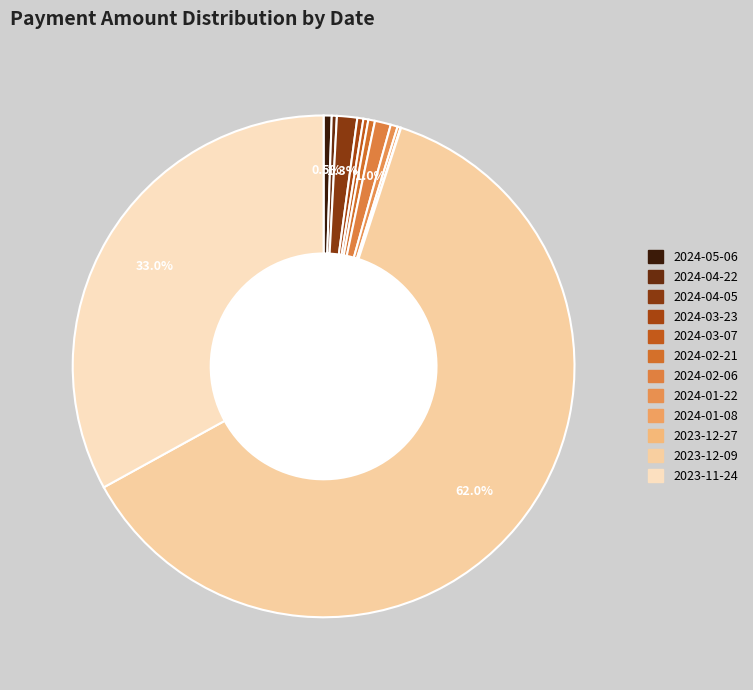

The 2024-03-23 slice represents 9% of the pie. True or false?

False